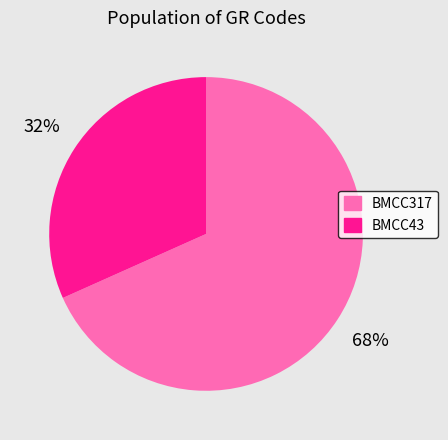

Which has a higher value, BMCC43 or BMCC317?

BMCC317